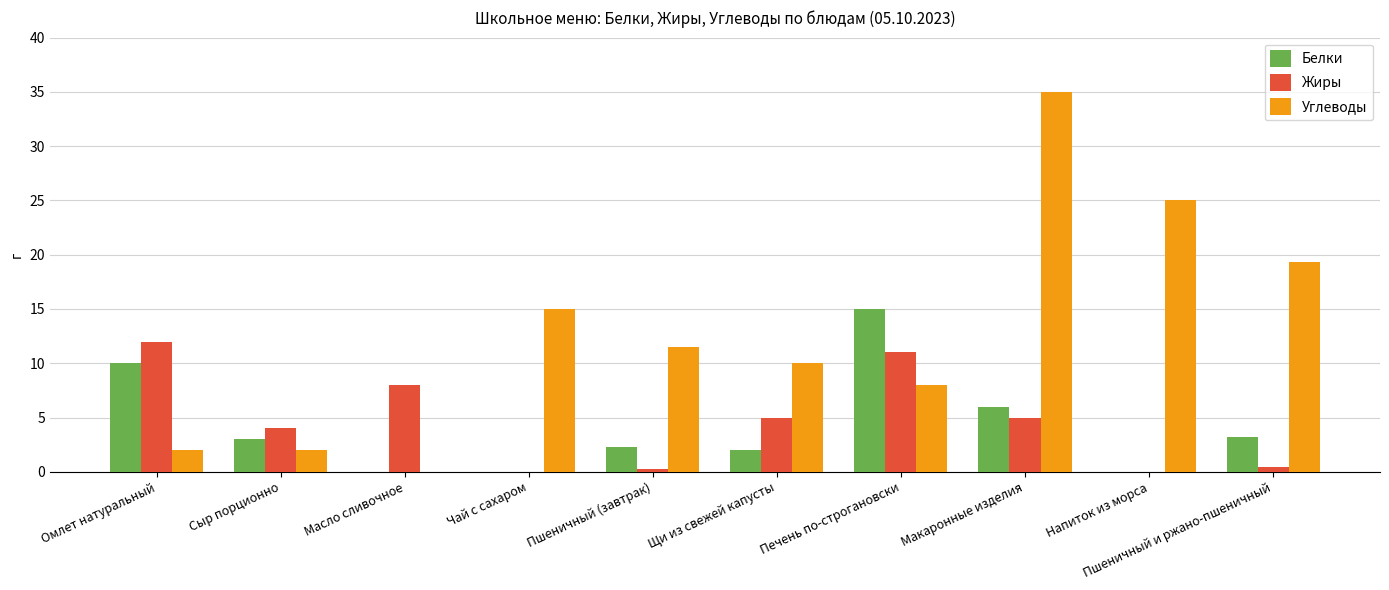

True or false: Белки has a value of -8.8 at Масло сливочное.

False